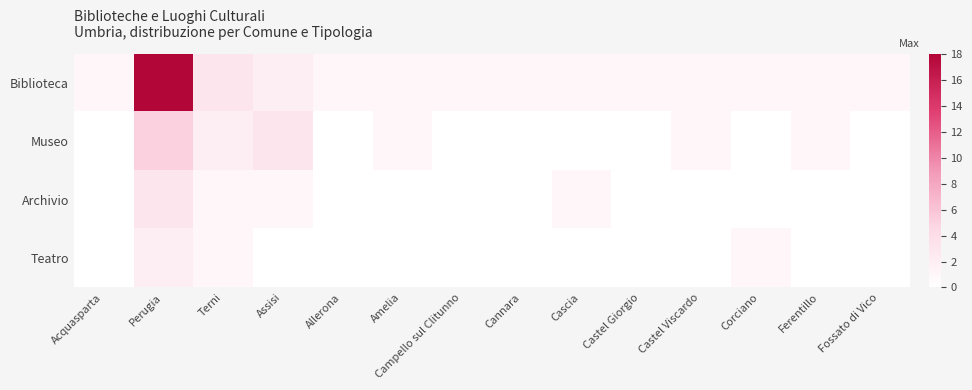

Which series has the largest range (max minus min)?

Biblioteca